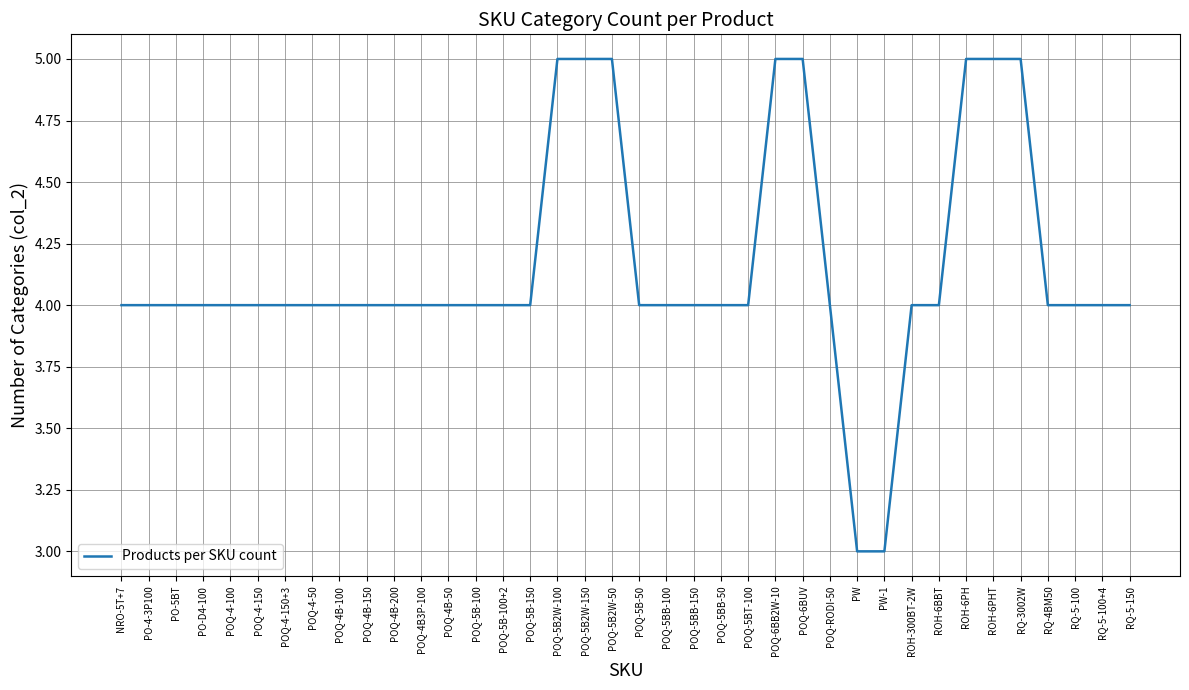

The value at PW is 3. True or false?

True